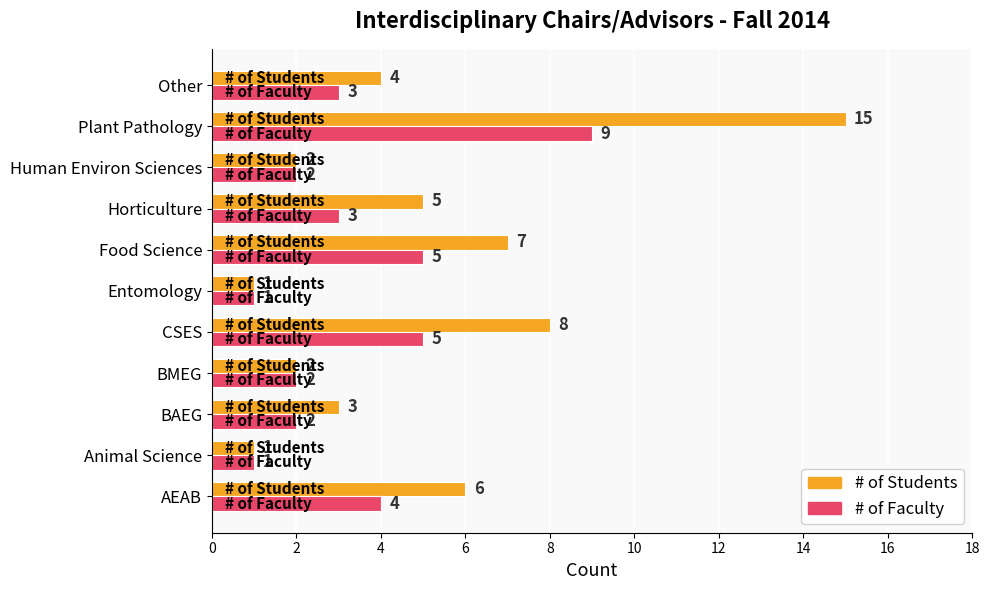

Which series has the largest total across all categories?

# of Students